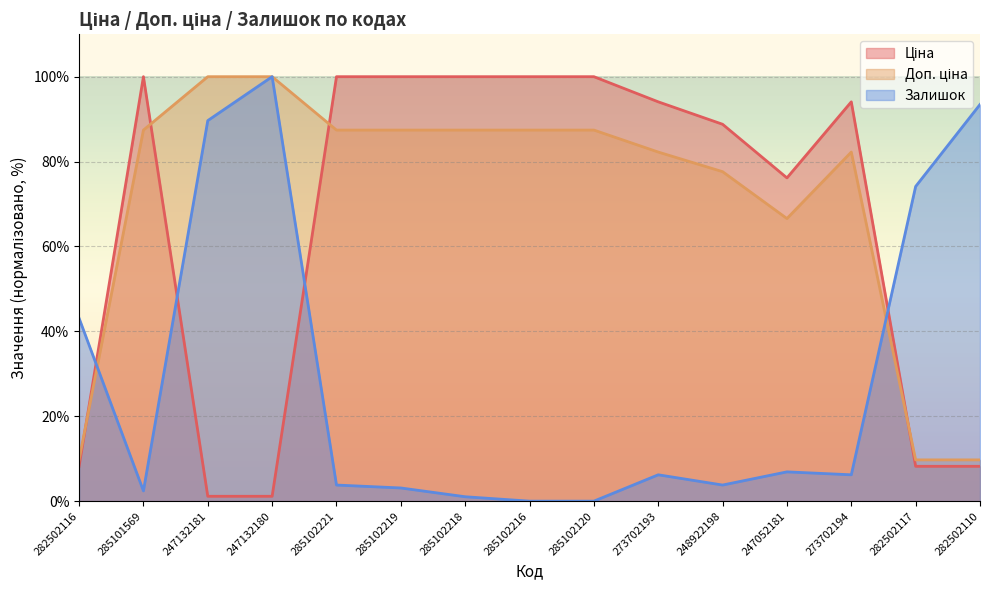

At which label is Залишок closest to 50?

282502116